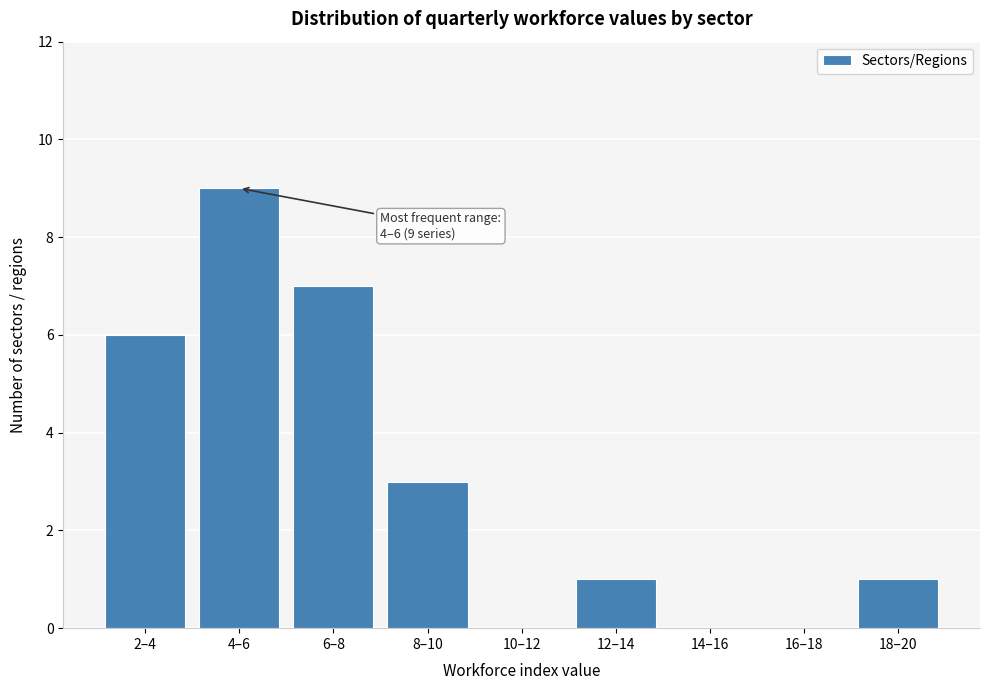

Reading left to right, transcribe all the data shown in this chart.

2–4=6	4–6=9	6–8=7	8–10=3	10–12=0	12–14=1	14–16=0	16–18=0	18–20=1